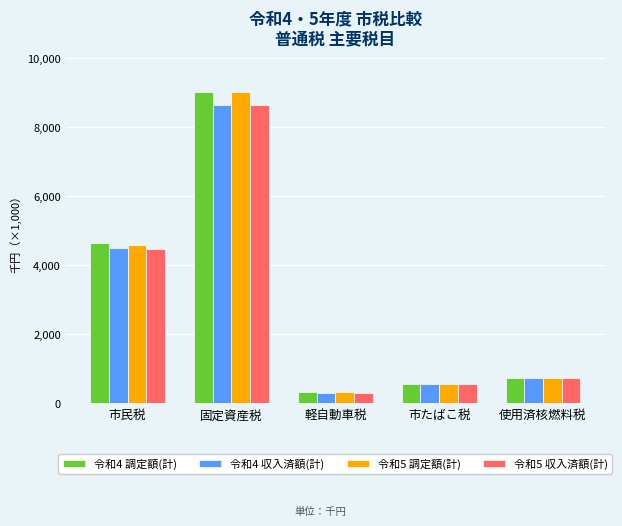

What are all the series names shown in the legend?

令和4 調定額(計), 令和4 収入済額(計), 令和5 調定額(計), 令和5 収入済額(計)